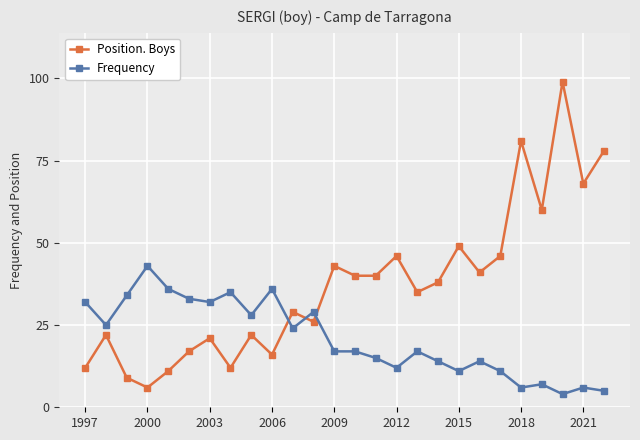

List the series in order of their overall mean, lowest first.

Frequency, Position. Boys